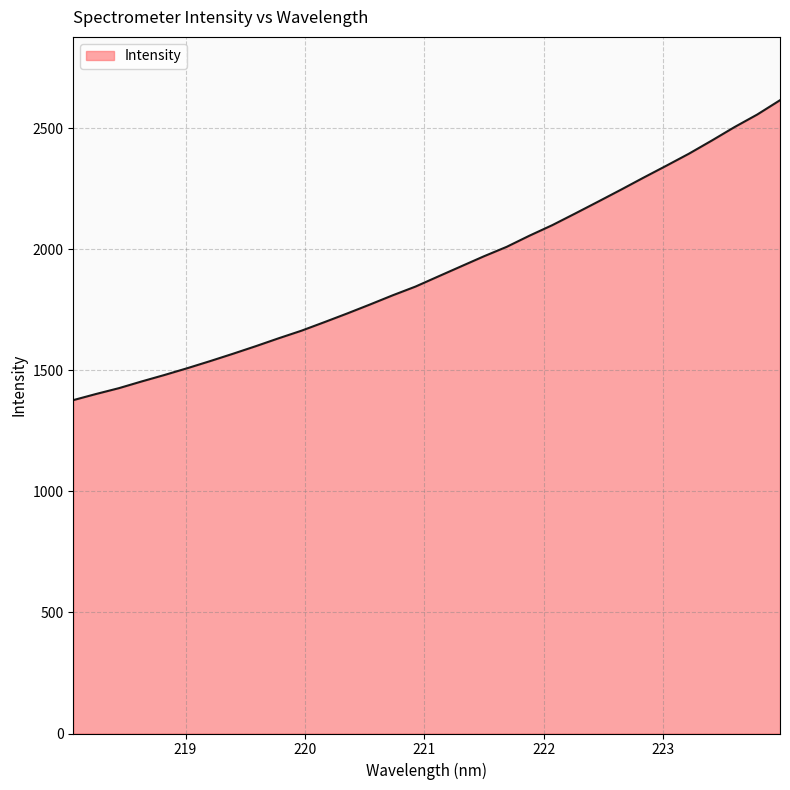

What is the maximum value shown in the chart?

2616.4